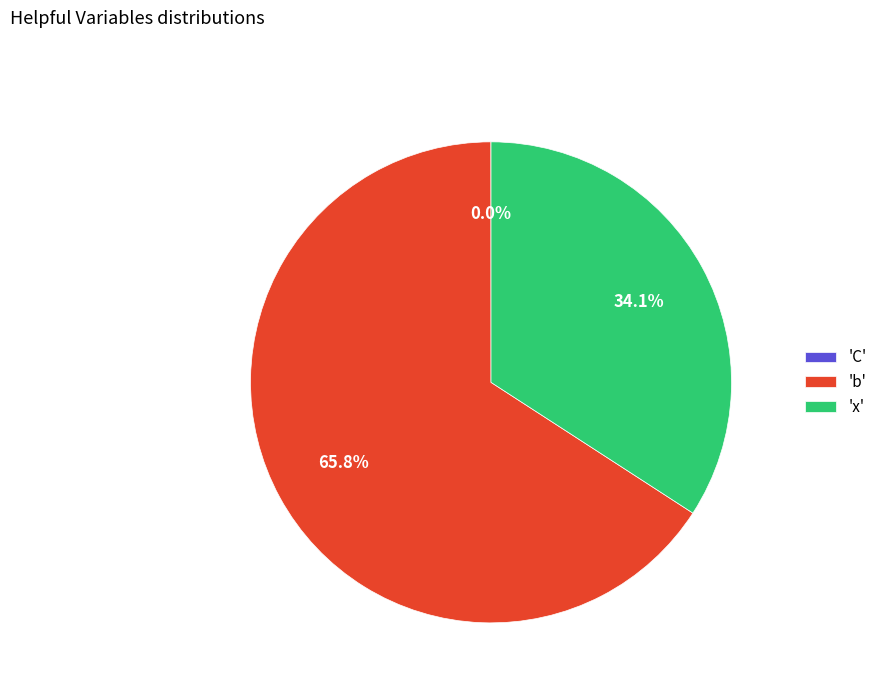

Which slice represents more than half of the pie?

'b'